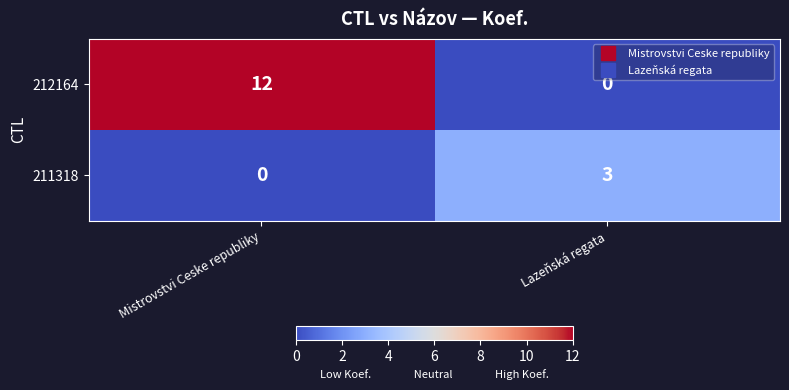

What is the sum of all 212164 values?

12